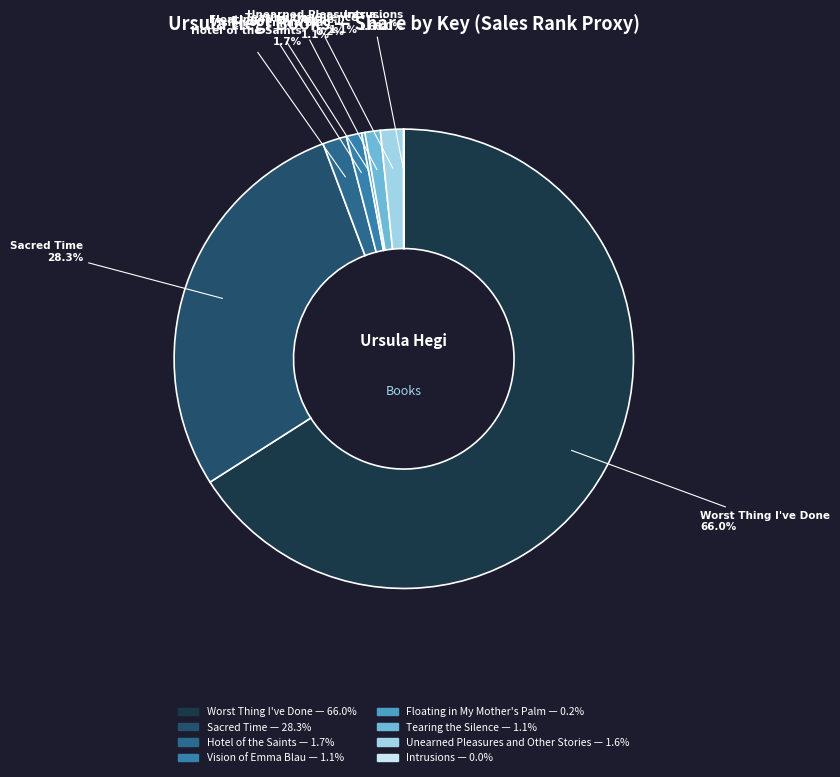

What percentage is NOT represented by Hotel of the Saints?

98.3%